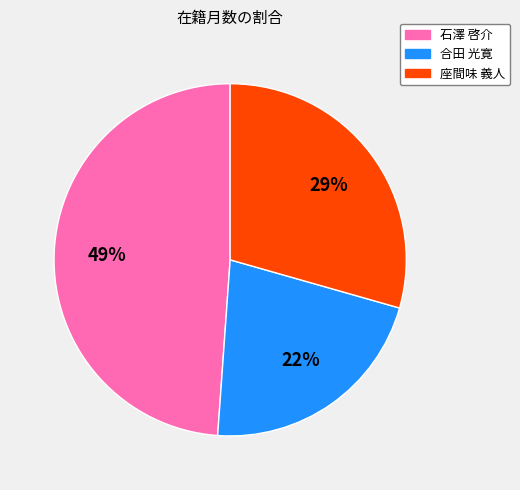

To the nearest percent, what is the difference between the largest and smallest slice percentages?

27%